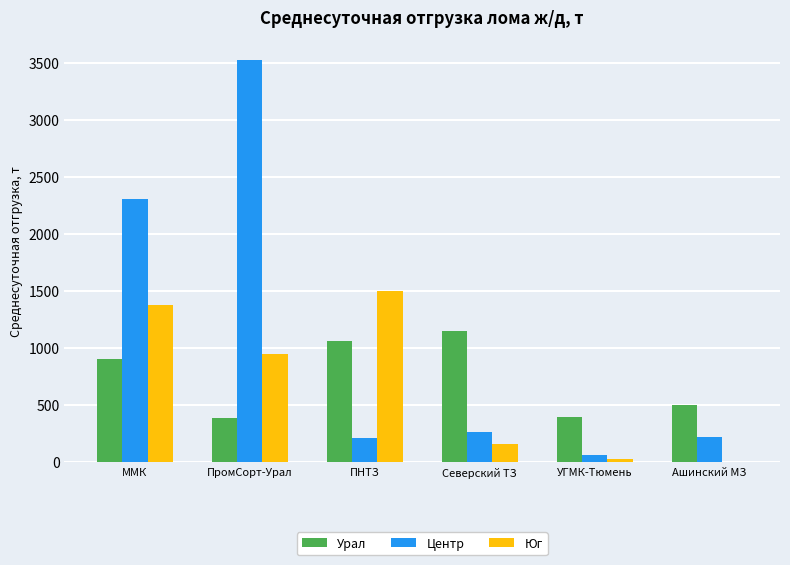

The value of Юг at ПНТЗ is 2077.3. True or false?

False